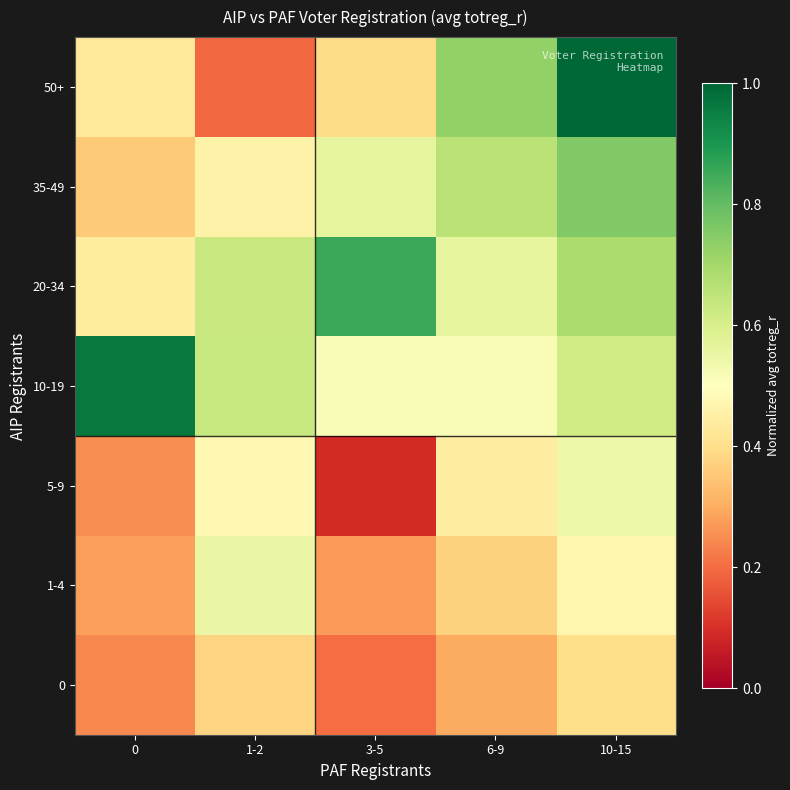

Reading left to right, list all the values displayed in this chart.

0: 0=0.2	1-2=0.4	3-5=0.2	6-9=0.3	10-15=0.4
1-4: 0=0.3	1-2=0.6	3-5=0.3	6-9=0.4	10-15=0.5
5-9: 0=0.3	1-2=0.5	3-5=0.1	6-9=0.4	10-15=0.5
10-19: 0=1.0	1-2=0.6	3-5=0.5	6-9=0.5	10-15=0.6
20-34: 0=0.4	1-2=0.6	3-5=0.9	6-9=0.6	10-15=0.7
35-49: 0=0.4	1-2=0.5	3-5=0.6	6-9=0.7	10-15=0.8
50+: 0=0.4	1-2=0.2	3-5=0.4	6-9=0.7	10-15=1.0